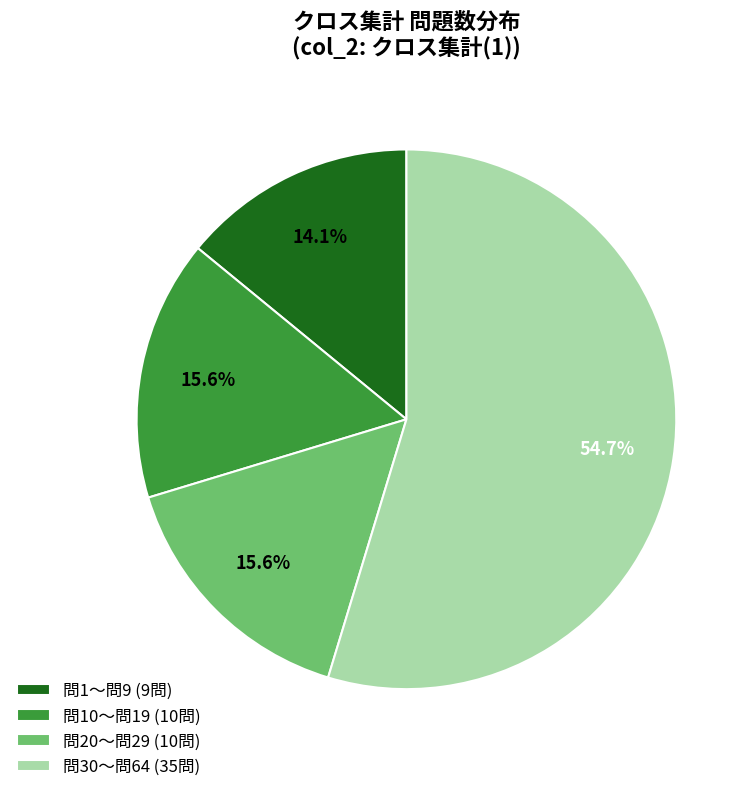

What percentage is NOT represented by 問10〜問19 (10問)?

84.4%